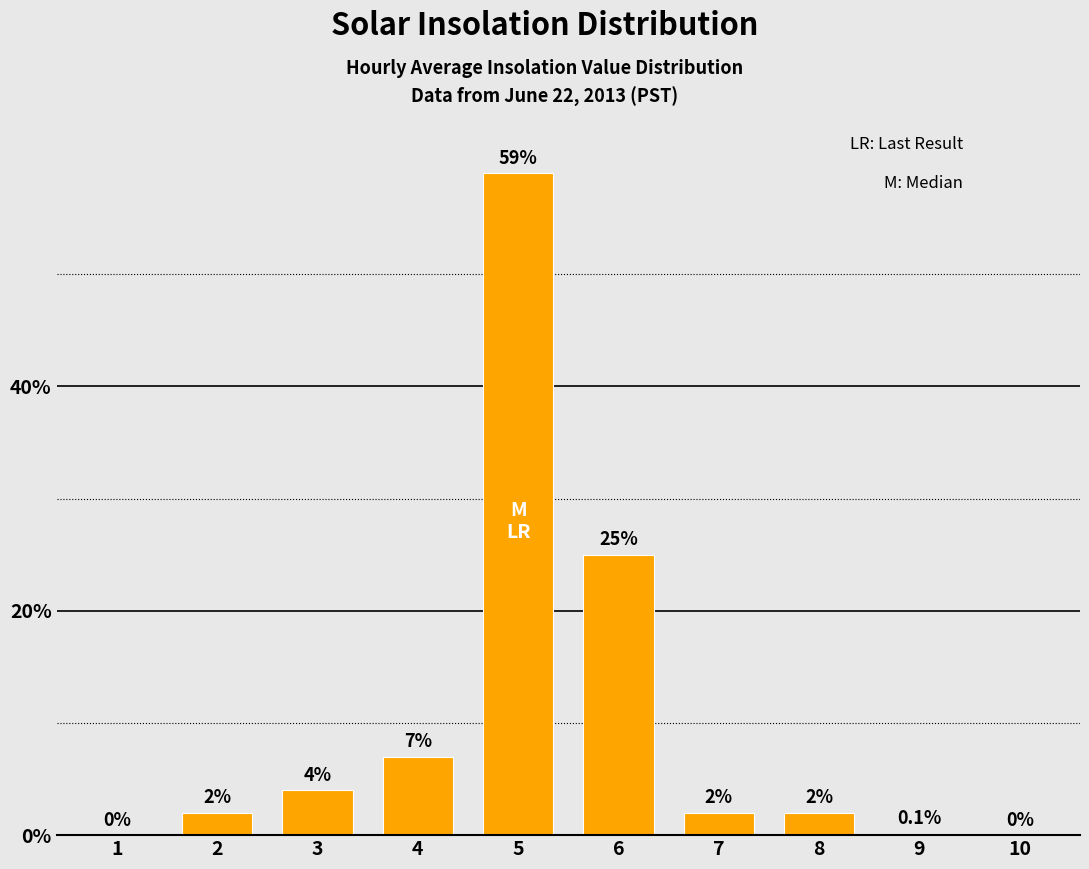

Where is the data nearest to the value 29?

6